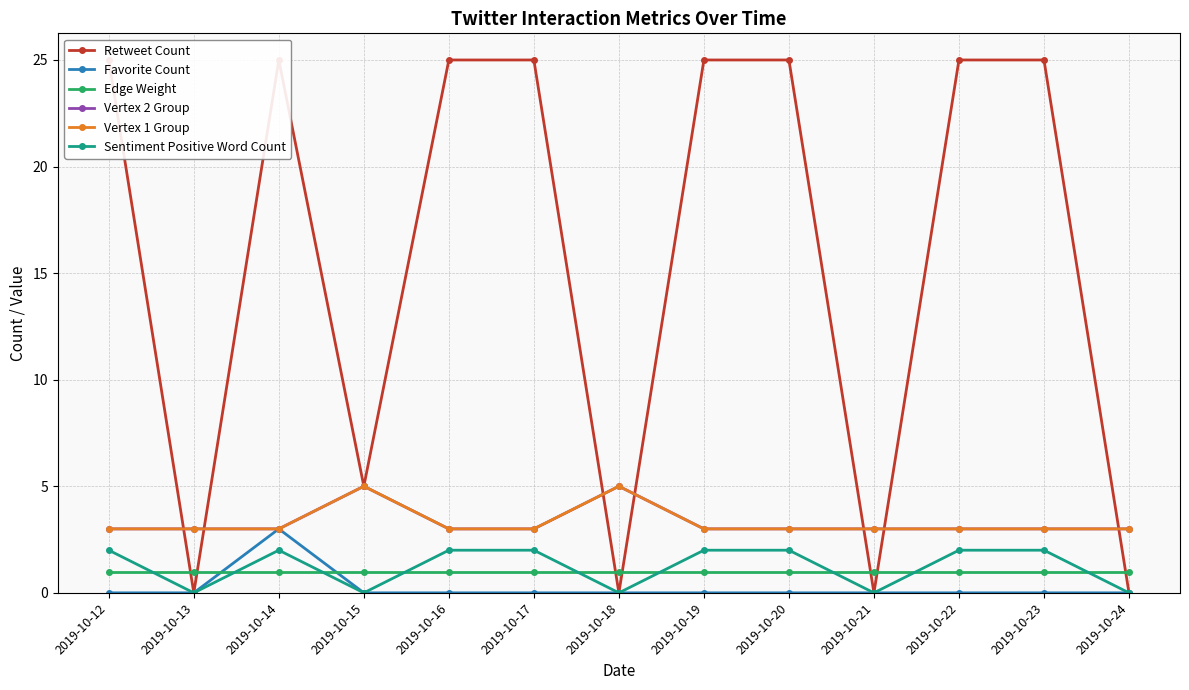

True or false: Sentiment Positive Word Count has more than 0 points higher than both neighbors.

True